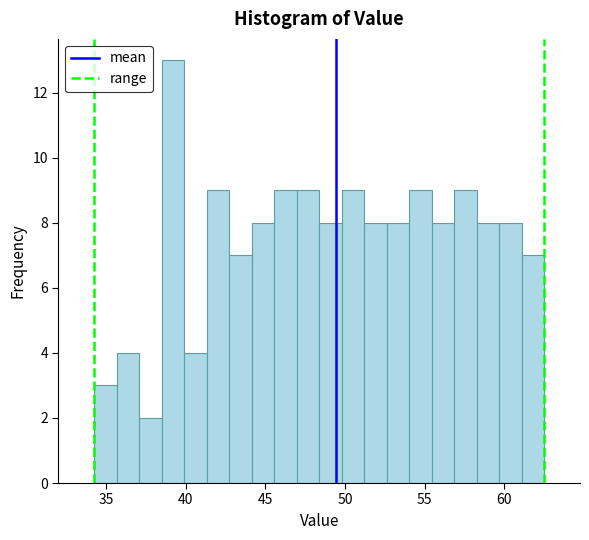

Read against the x-axis, roughly where is the centre of the tallest bar?

39.0